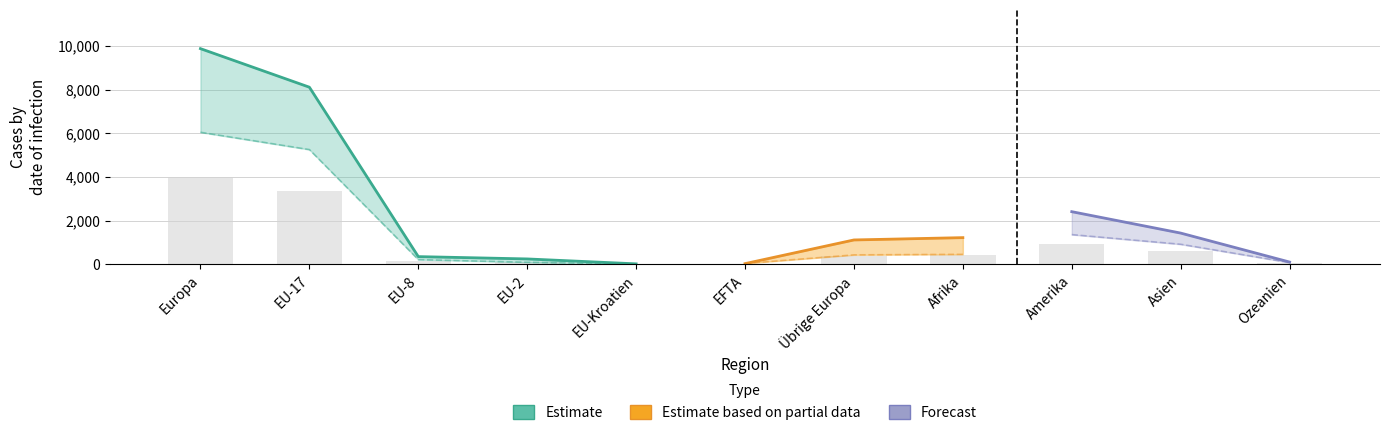

What position from the left is EFTA?

6